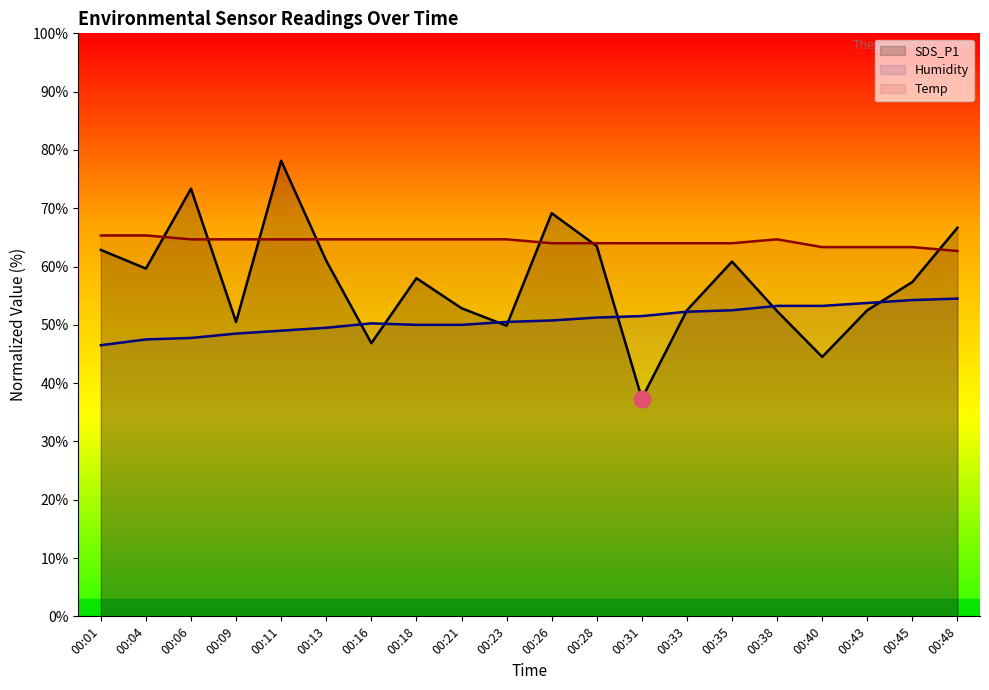

Rank the series by their average value, from lowest to highest.

Humidity, SDS_P1, Temp